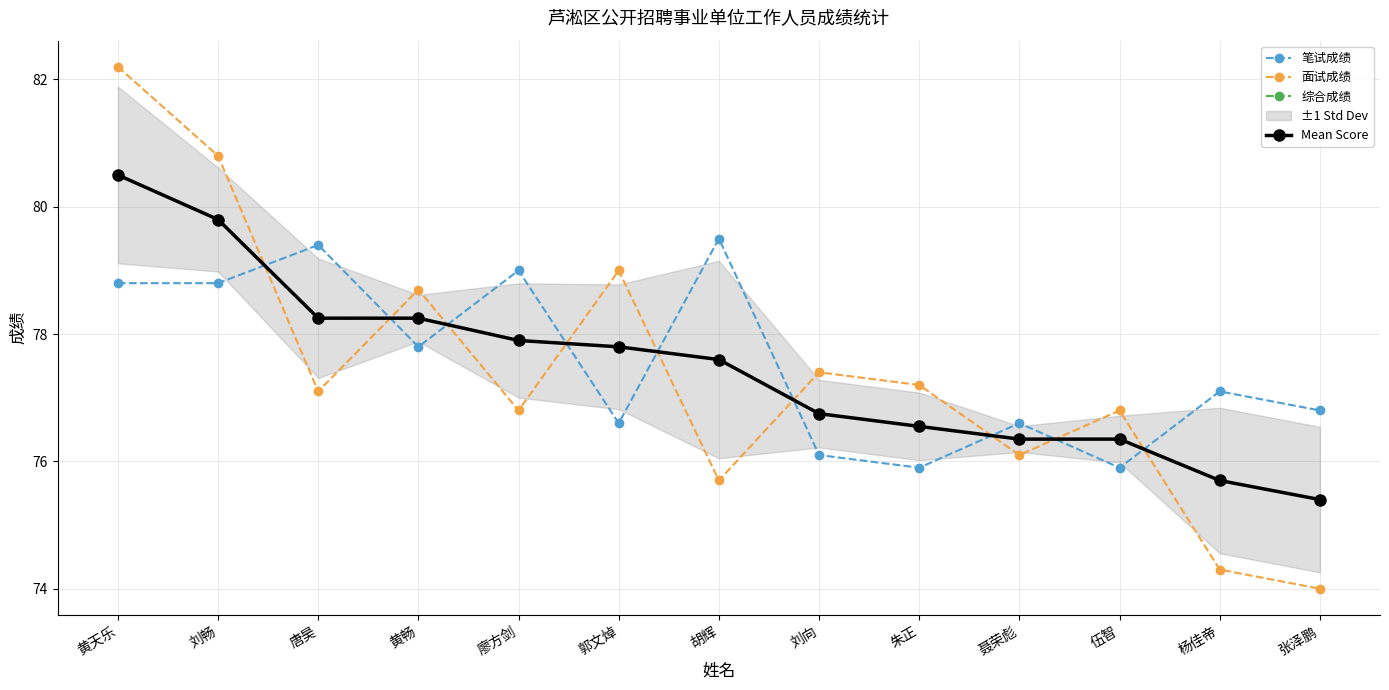

What is the spread (max minus min) of values at 胡辉?

3.8